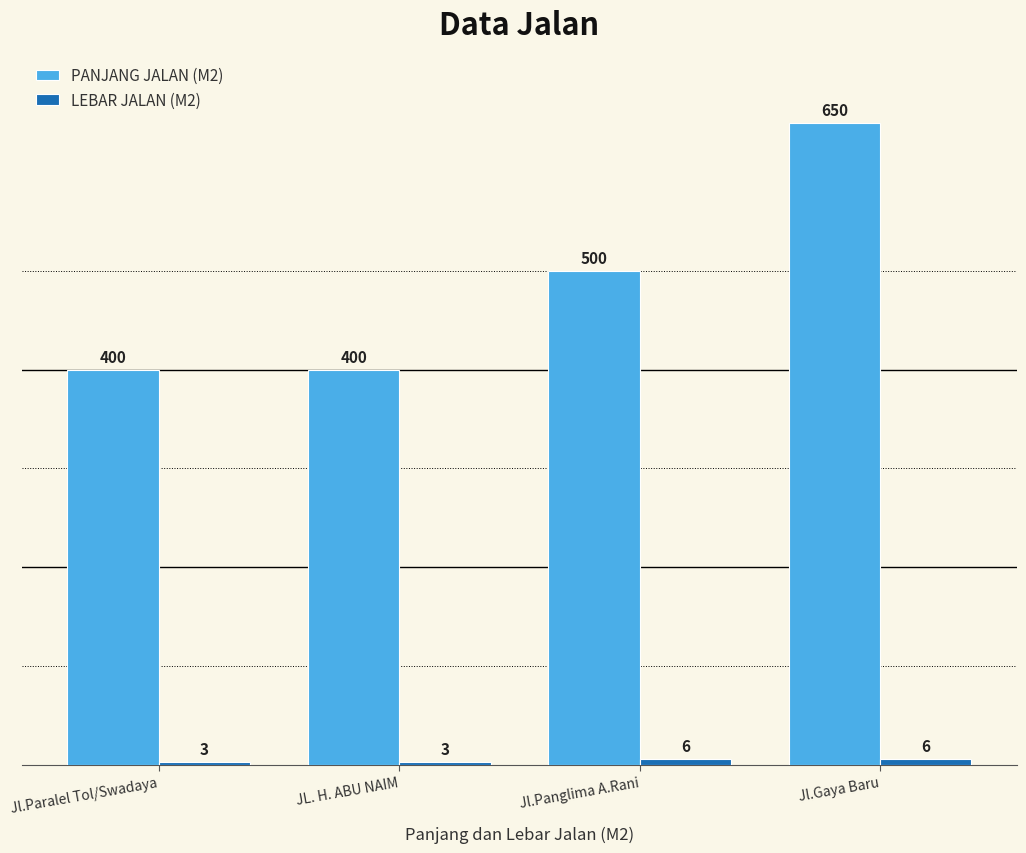

At which label is PANJANG JALAN (M2) closest to 525?

Jl.Panglima A.Rani